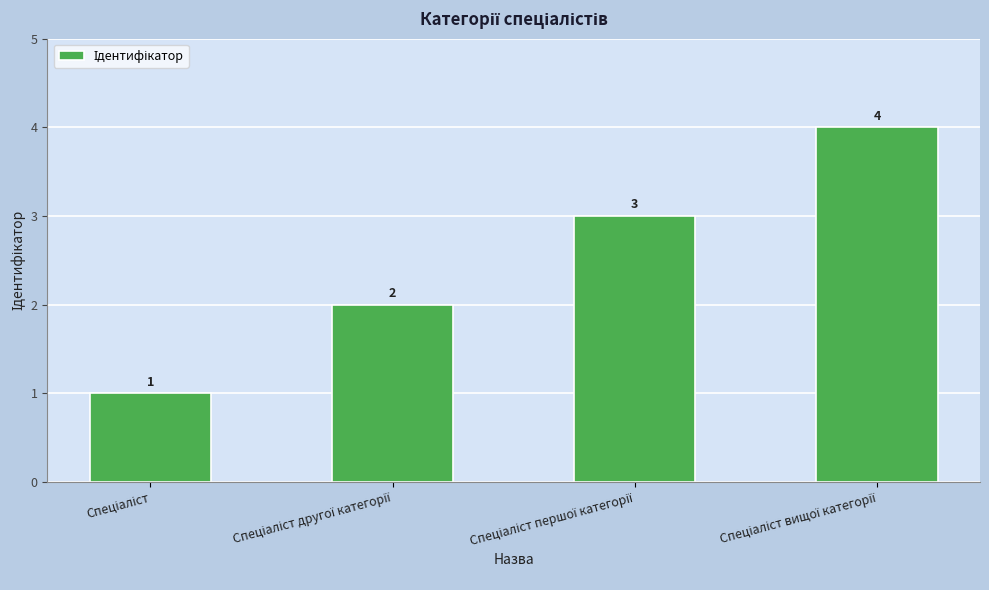

What is the greatest value displayed?

4